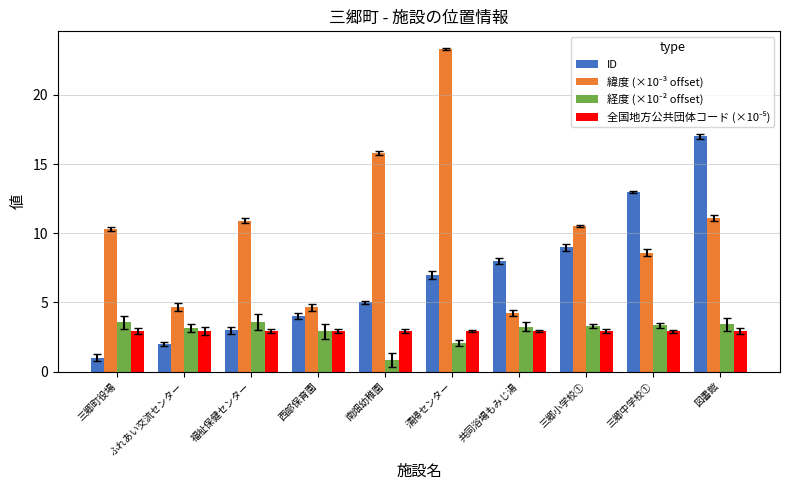

What is the average value of the ID series?

6.9